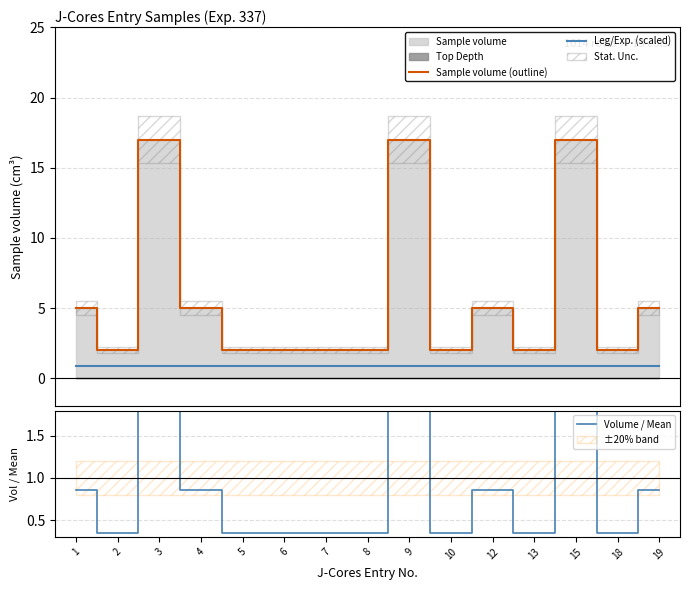

What is the approximate value of Sample volume (outline) at 19?

5.0